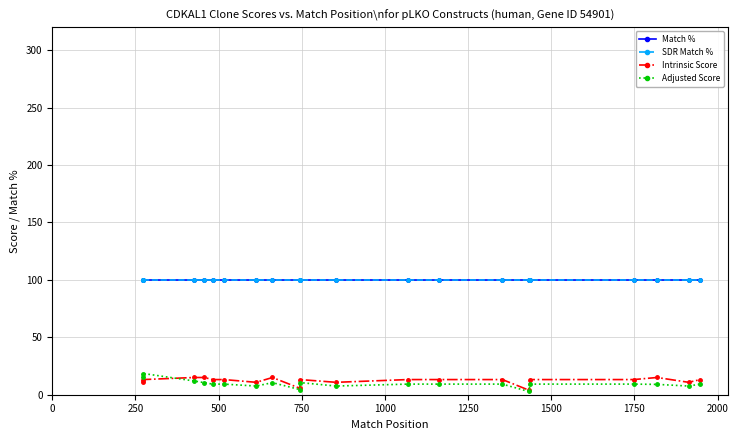

True or false: Match % and Adjusted Score intersect in this chart.

False